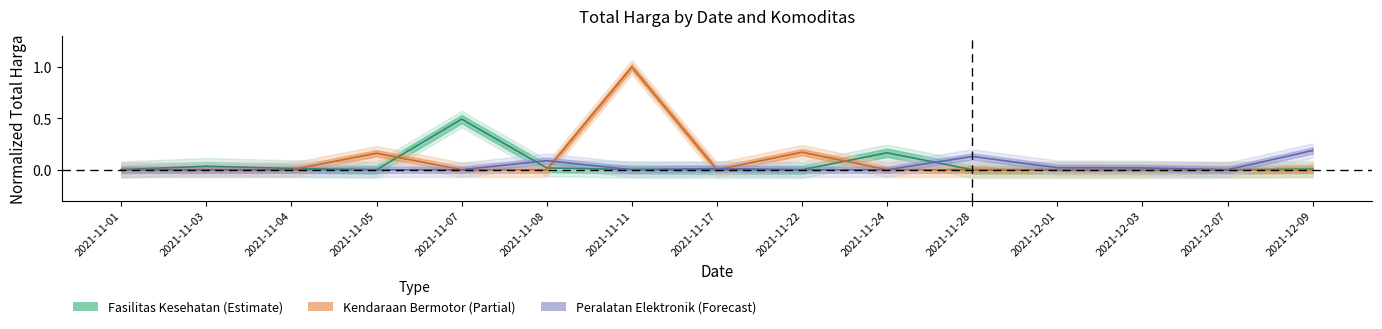

True or false: Peralatan Elektronik (Forecast) has more than 2 interior local peaks.

True